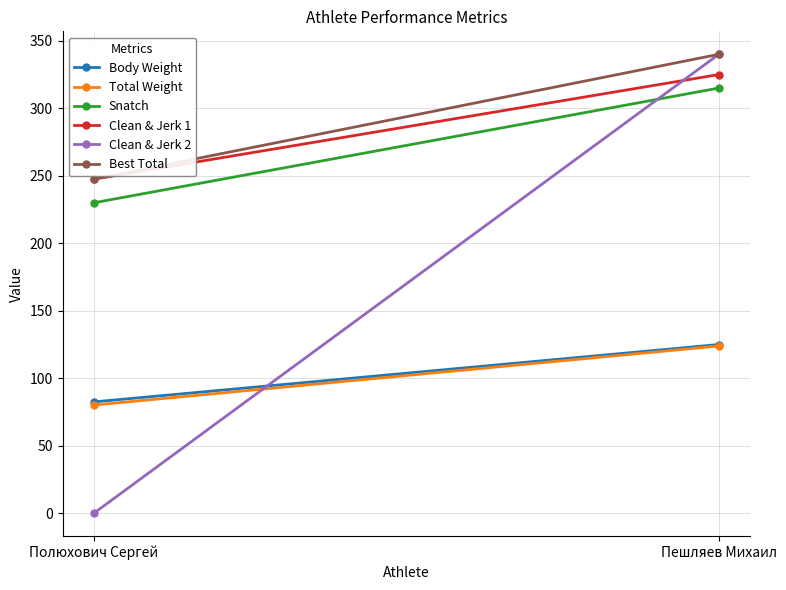

At how many categories does at least one series exceed 239?

2